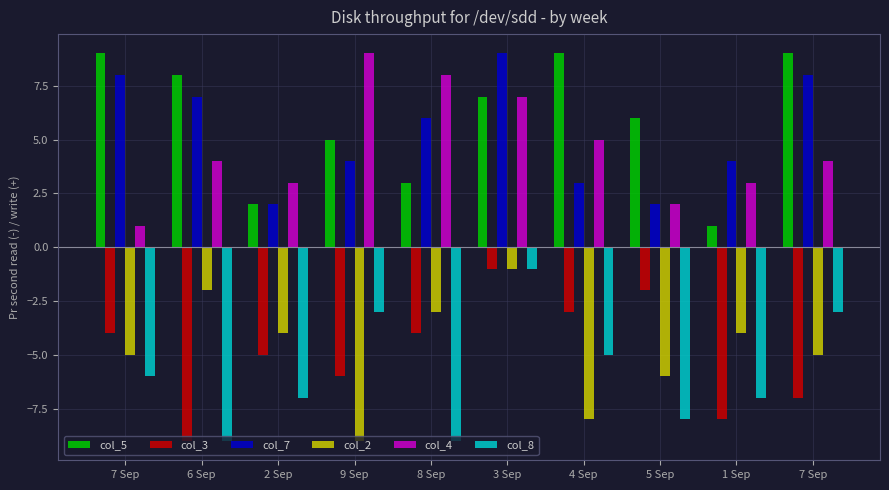

Between 2 Sep and 5 Sep, which series saw the biggest shift?

col_5